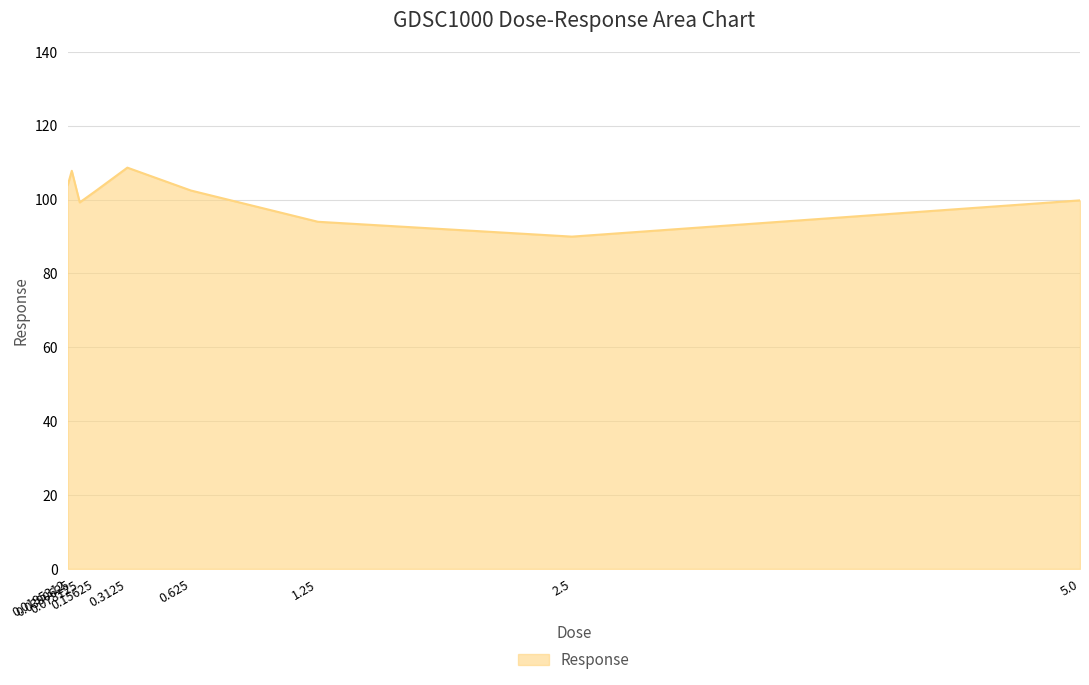

Which has a higher value, 0.0195312 or 5.0?

0.0195312